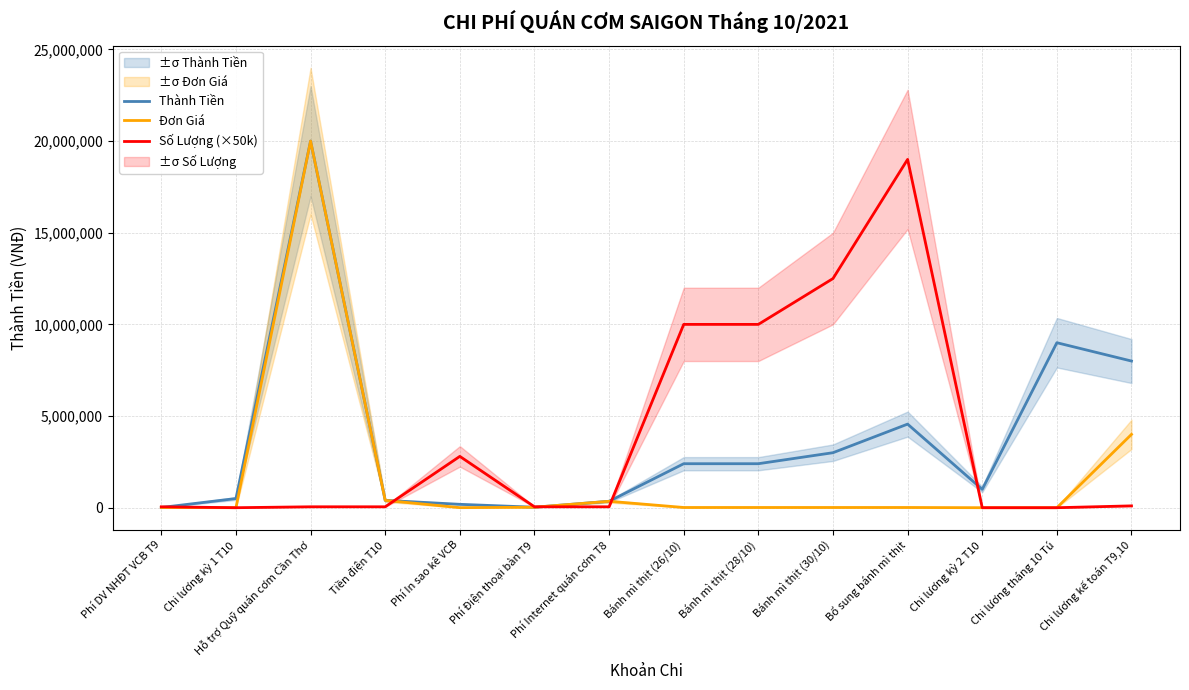

What is the difference between the maximum and minimum values in the Thành Tiền series?

19989000